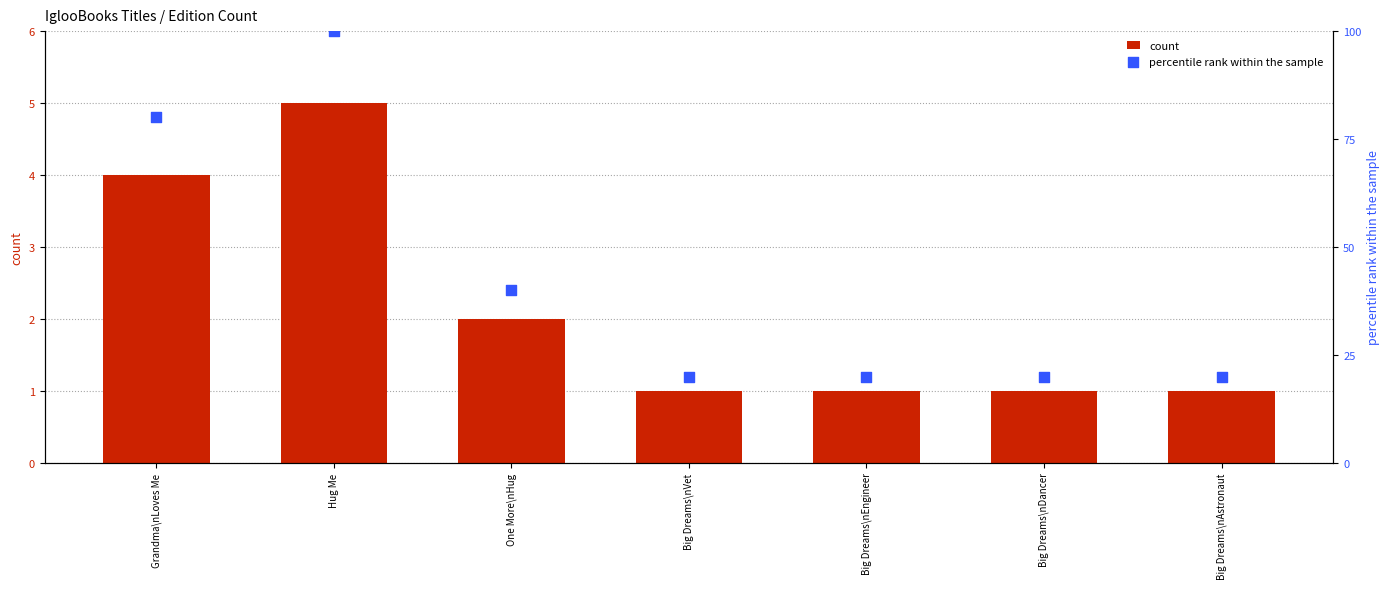

At how many categories does at least one series exceed 54?

2